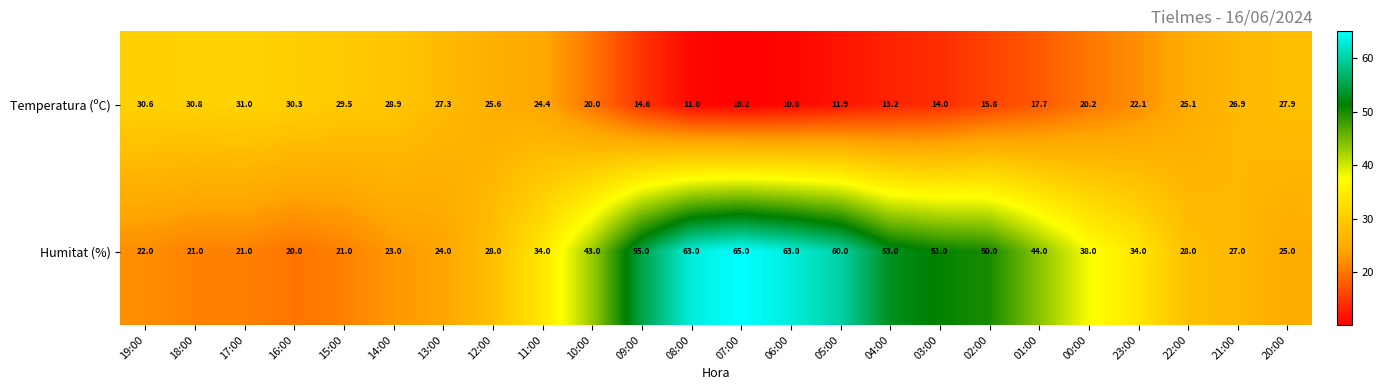

Which category has the lowest value in the Humitat (%) series?

16:00